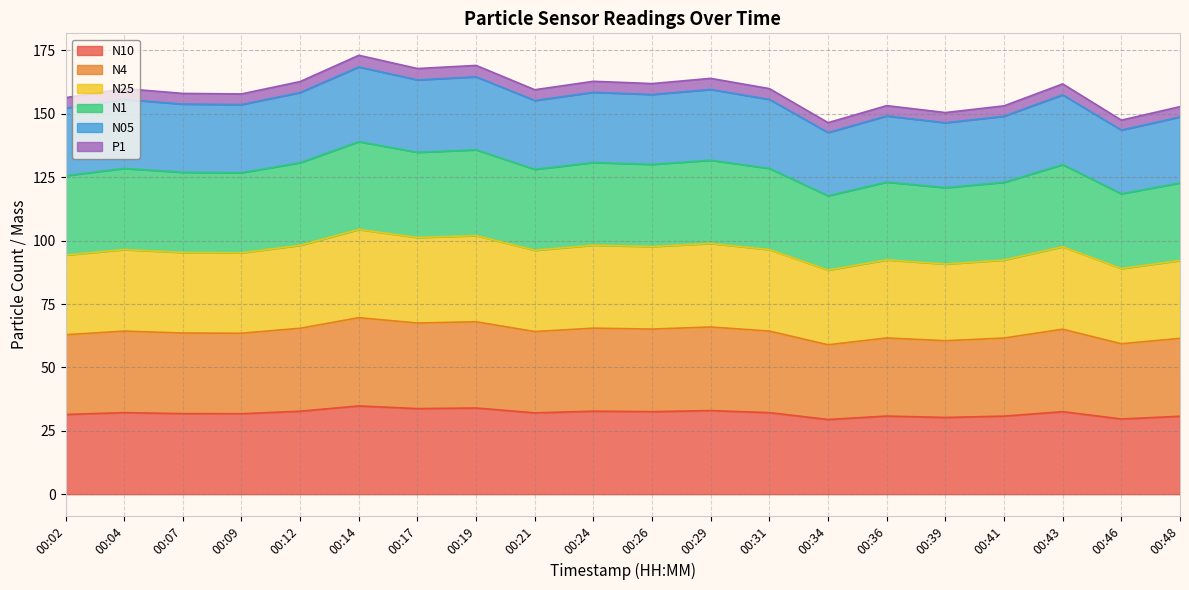

What is the total value across all series at 00:14?

173.1